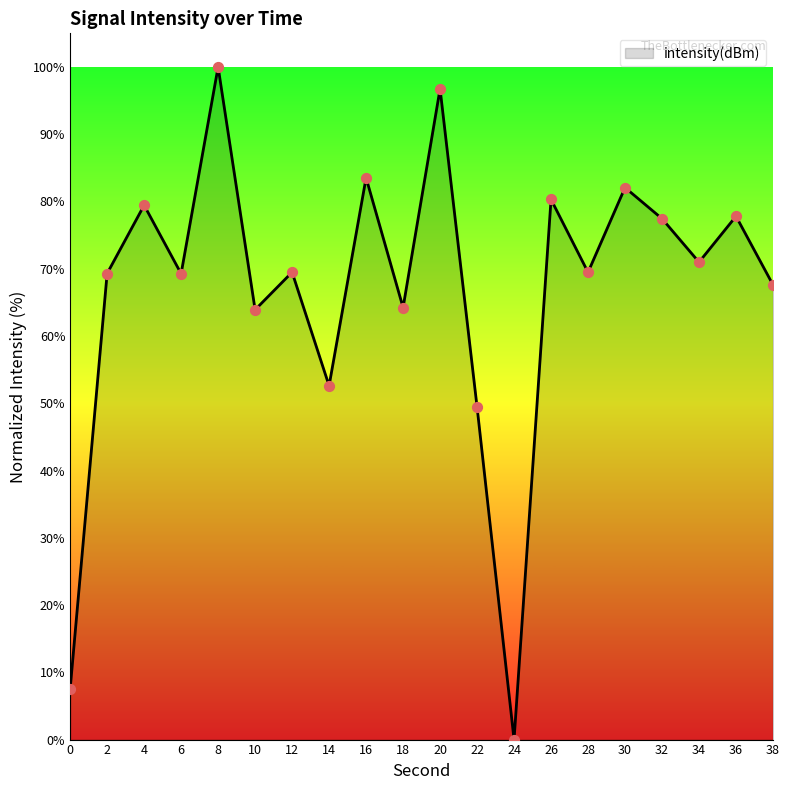

What is the change in value from 24 to 32?

+77.4